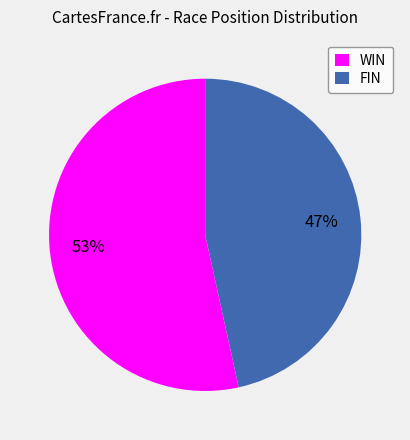

To the nearest percent, what is the average slice percentage?

50%